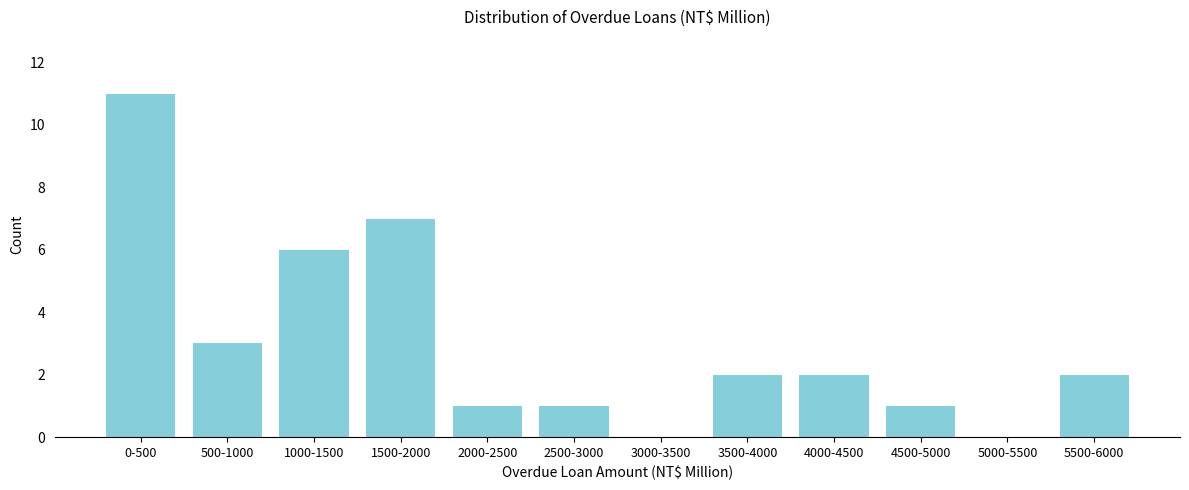

Reading right to left, transcribe all the data shown in this chart.

5500-6000=2	5000-5500=0	4500-5000=1	4000-4500=2	3500-4000=2	3000-3500=0	2500-3000=1	2000-2500=1	1500-2000=7	1000-1500=6	500-1000=3	0-500=11